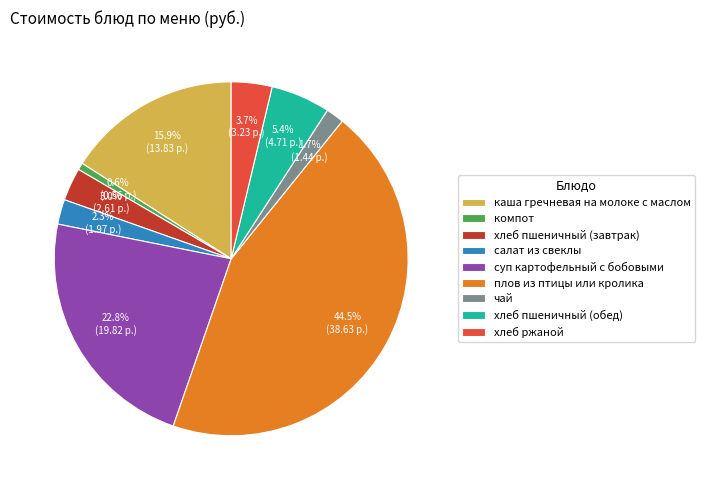

How much of the chart is everything except суп картофельный с бобовыми?

77.2%